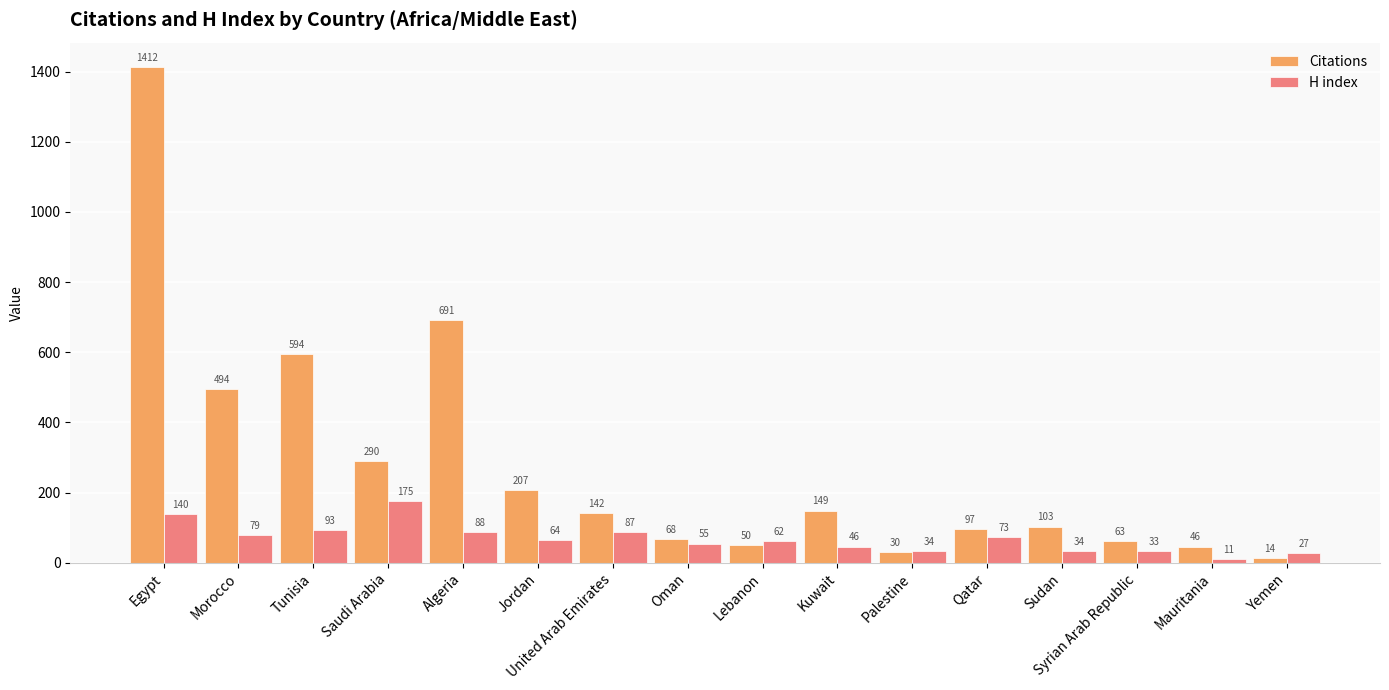

What value does the Citations series have at United Arab Emirates?

142